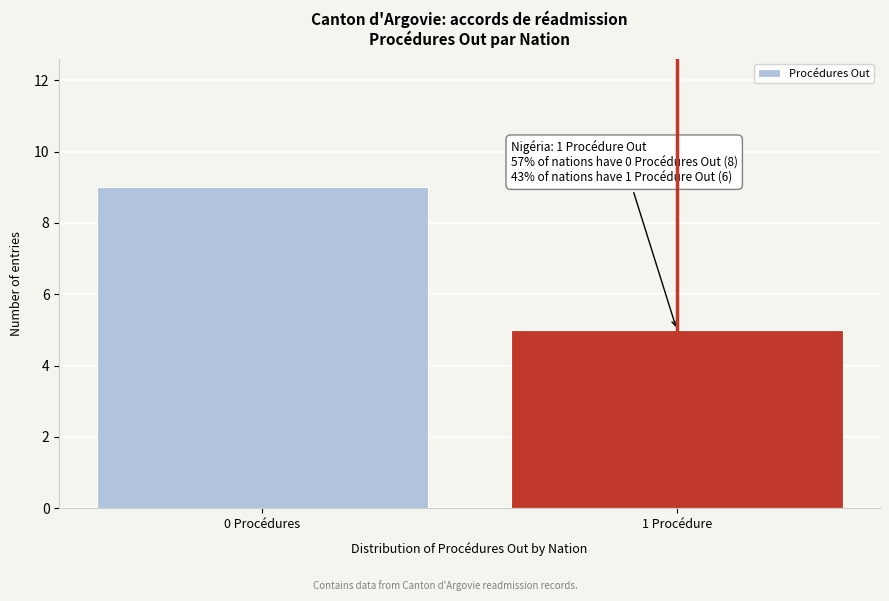

Reading left to right, what are all the values shown in this chart?

0 Procédures=9	1 Procédure=5